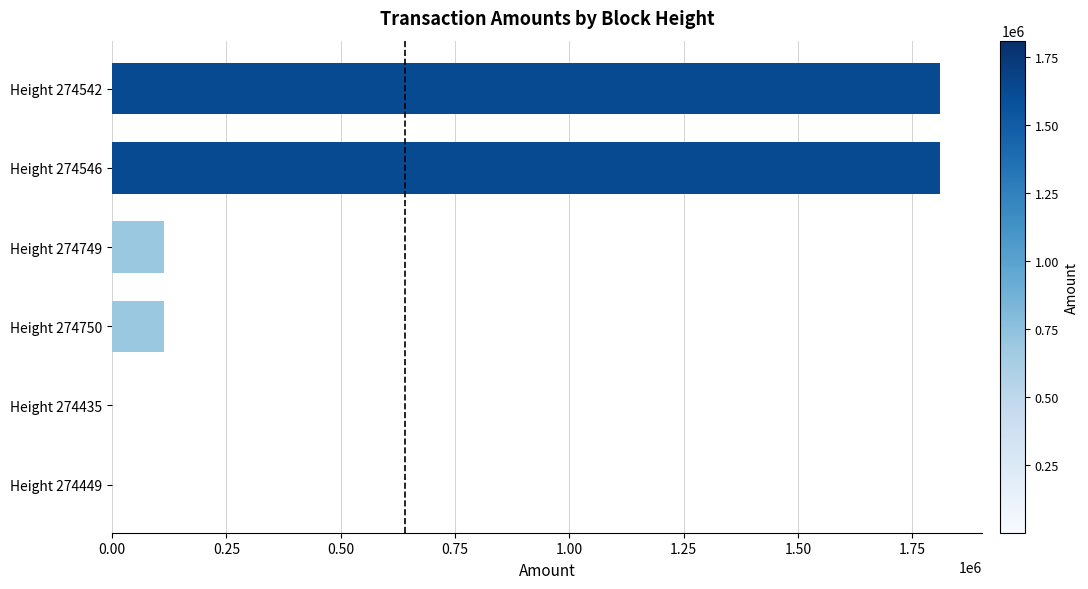

What is the greatest value displayed?

1811000